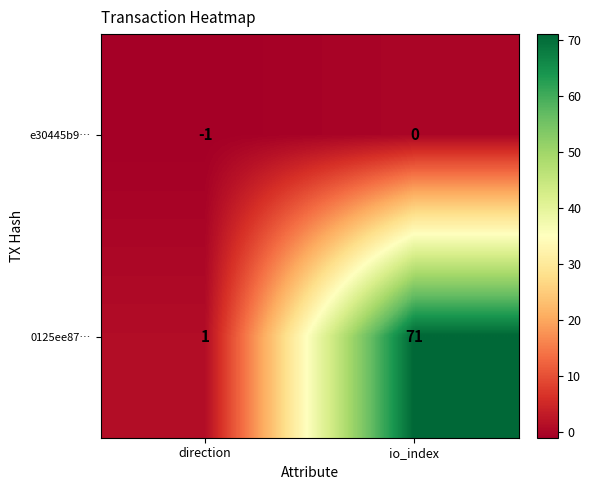

At how many categories does at least one series exceed 42?

1